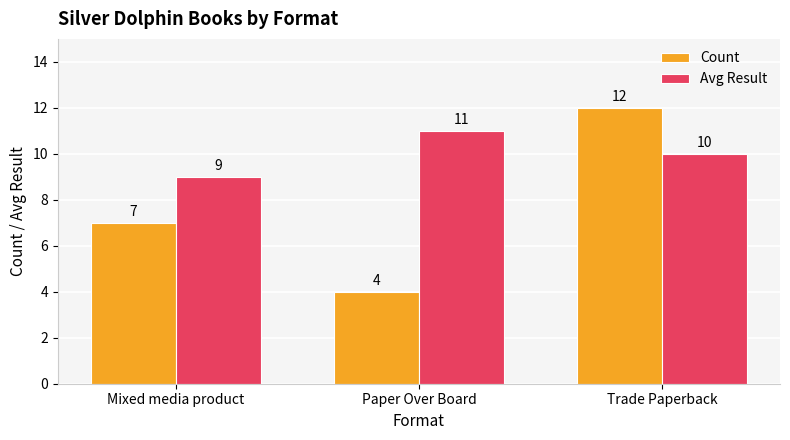

Which series changed the most between Paper Over Board and Trade Paperback?

Count